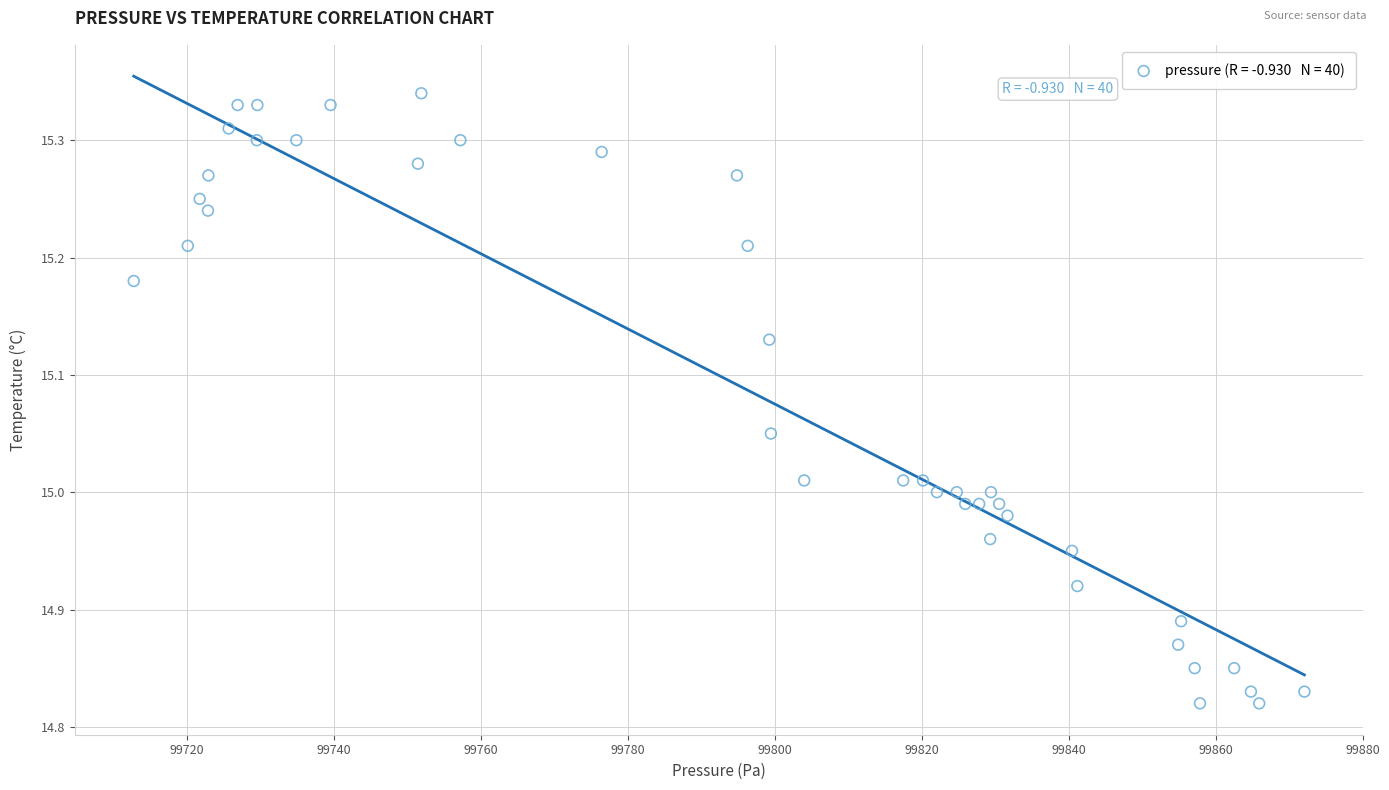

What is the range of Y values (max minus min)?

0.5